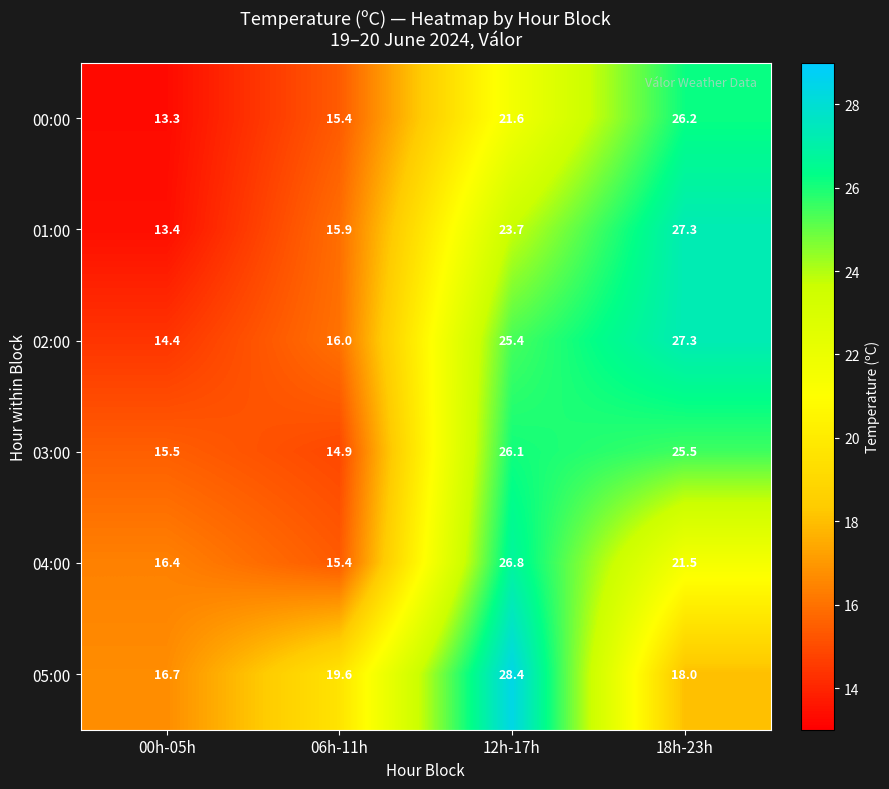

What is the difference between the maximum and minimum values in the 00:00 series?

12.9